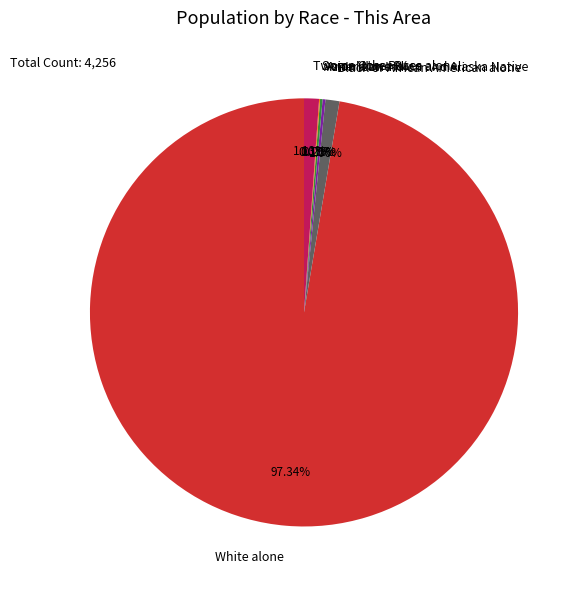

Between Two or More Races and White alone, which is larger?

White alone